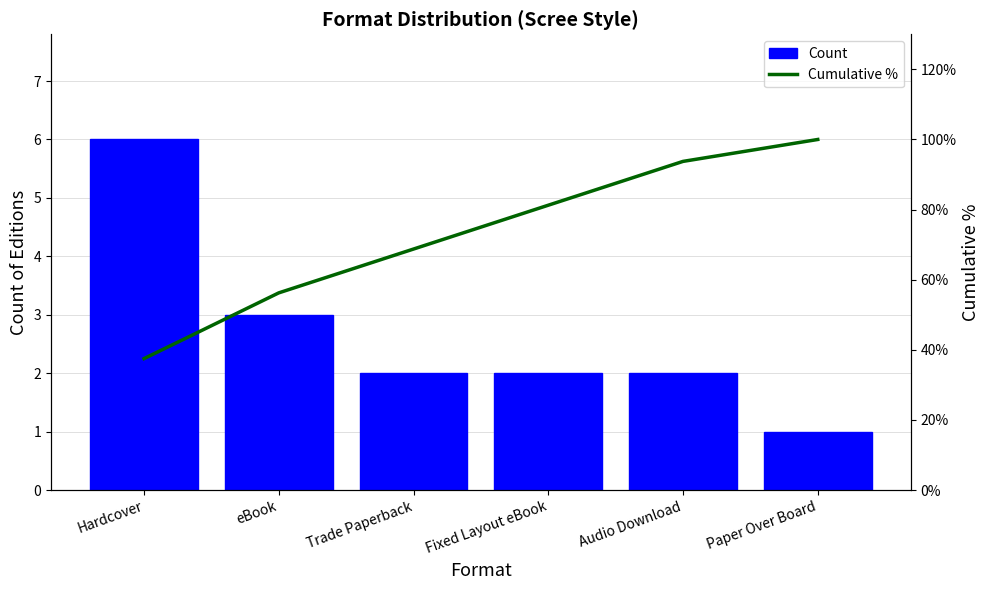

What is the average value of the Cumulative % series?

72.9